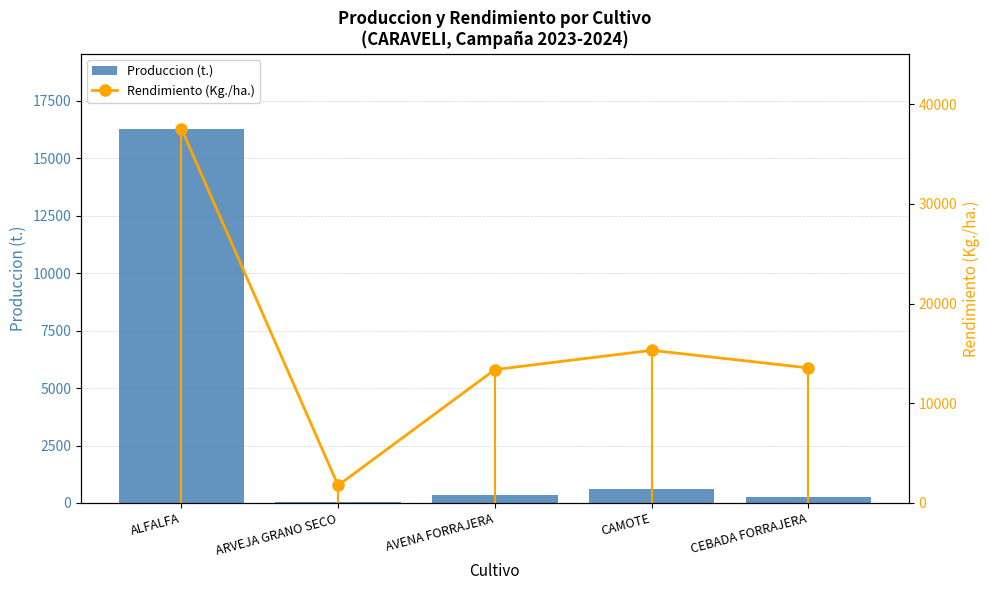

At which label does Produccion (t.) reach its minimum?

ARVEJA GRANO SECO